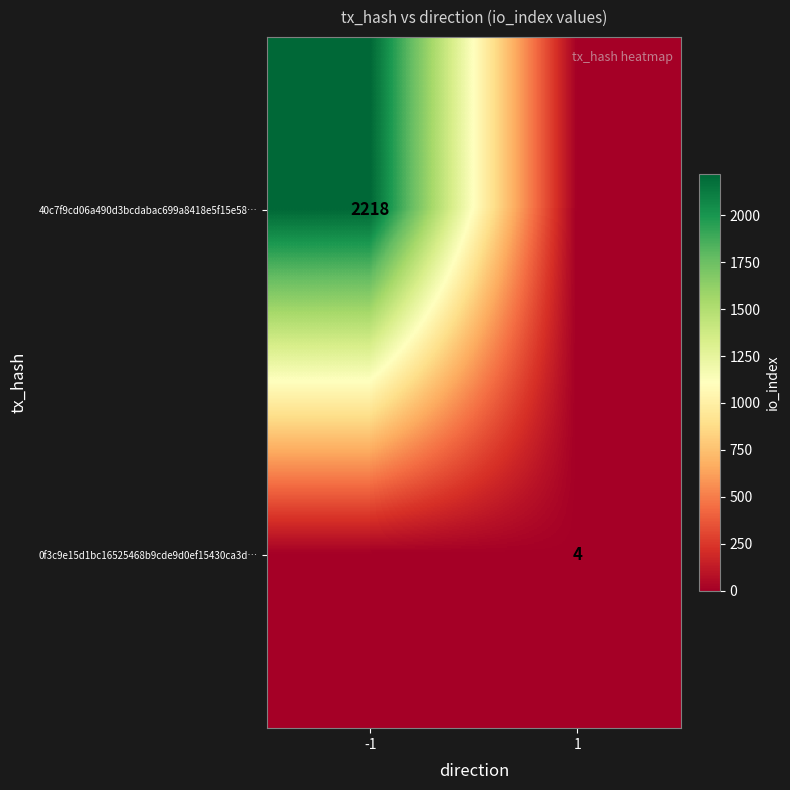

The value of 0f3c9e15d1bc16525468b9cde9d0ef15430ca3d… at 1 is 4. True or false?

True